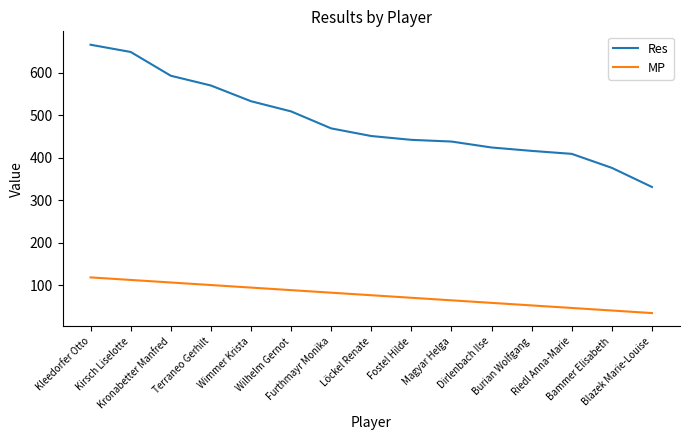

What is the lowest value of the Res series?

331